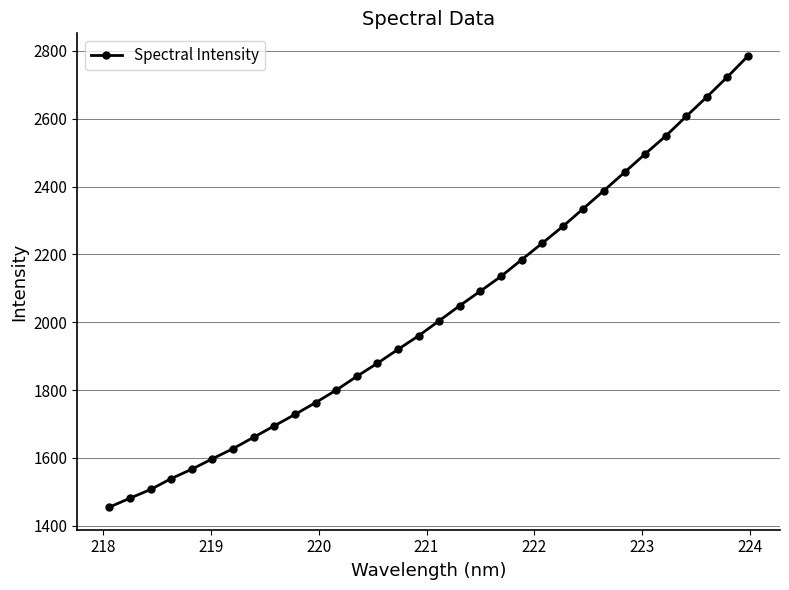

What is the value of the 28th point from the left?

2548.9